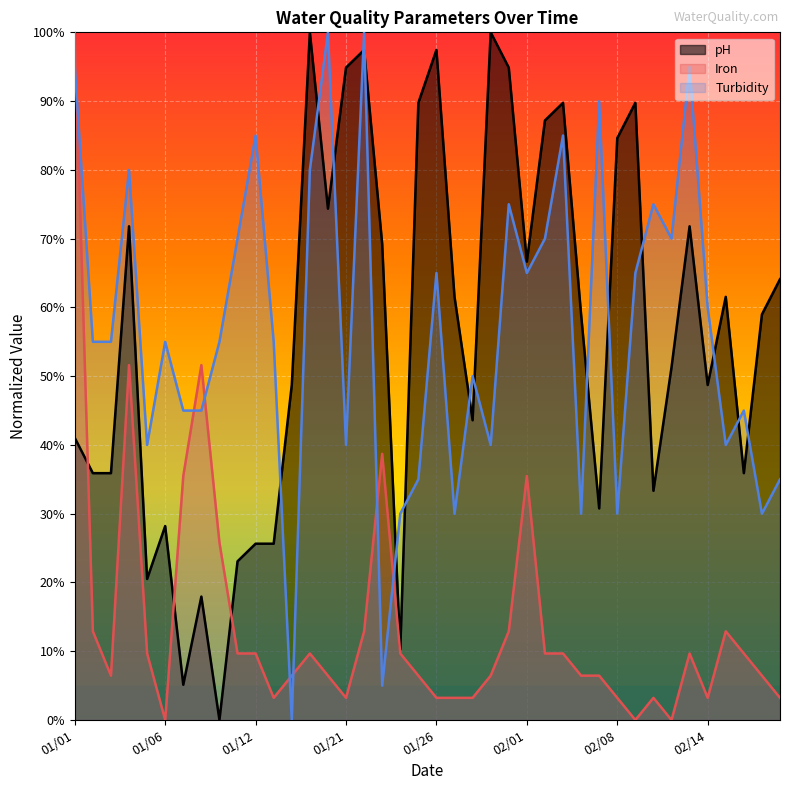

What are all the series names shown in the legend?

pH, Iron, Turbidity